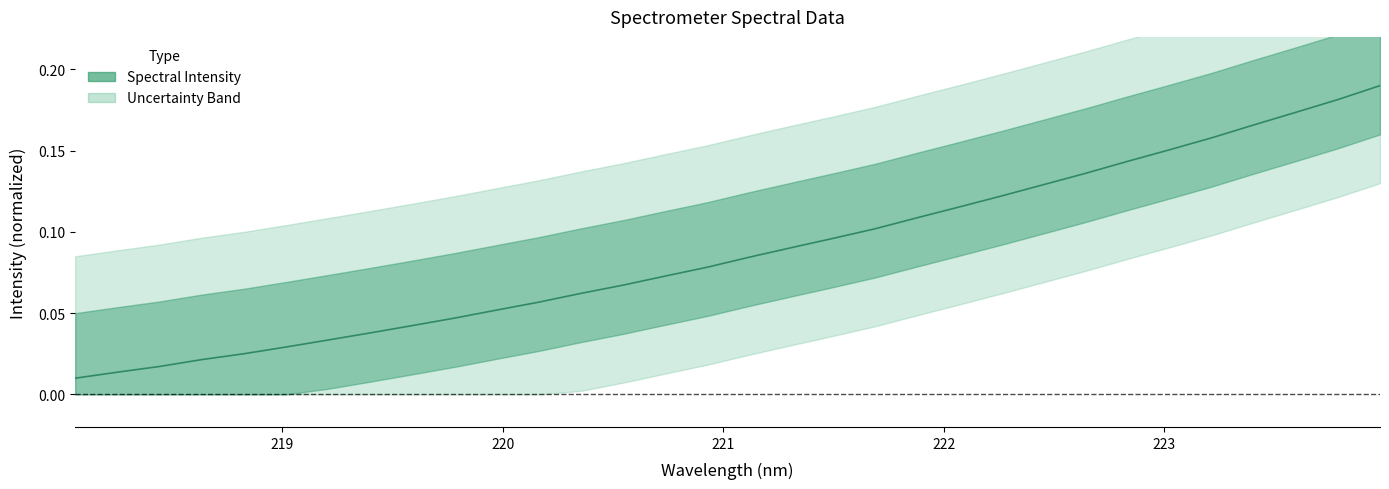

Which category has the lowest value across all series?

218.0596